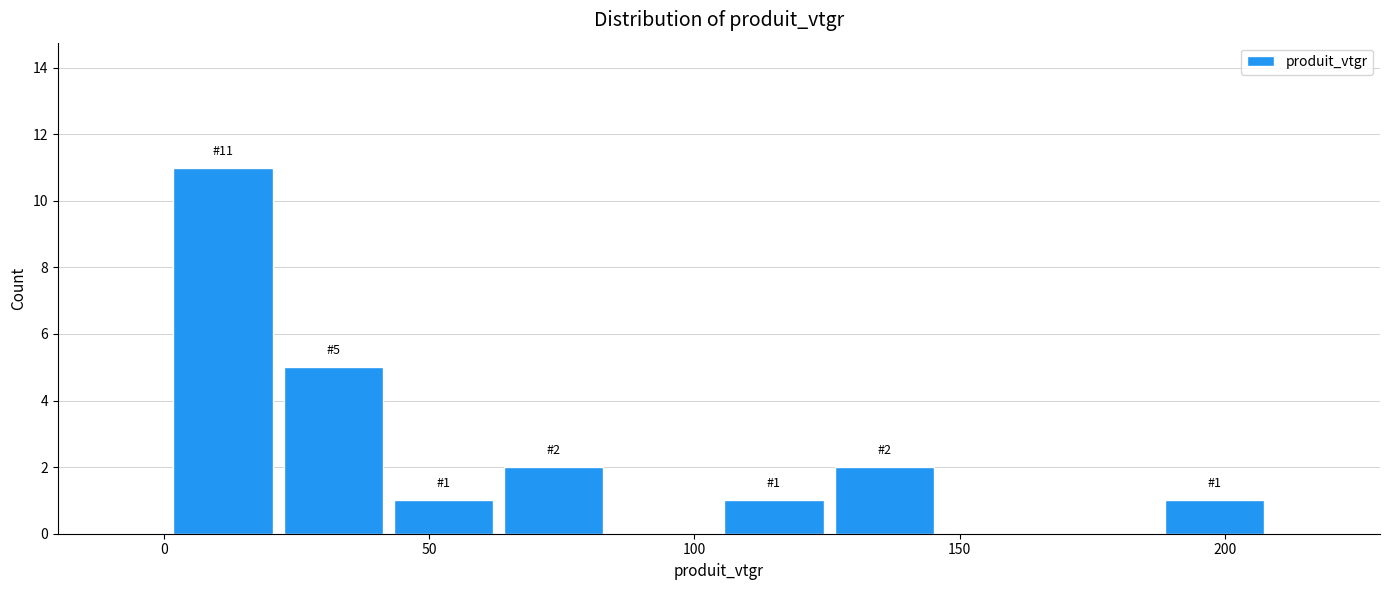

Which range on the x-axis has the tallest bar?

0 to 20